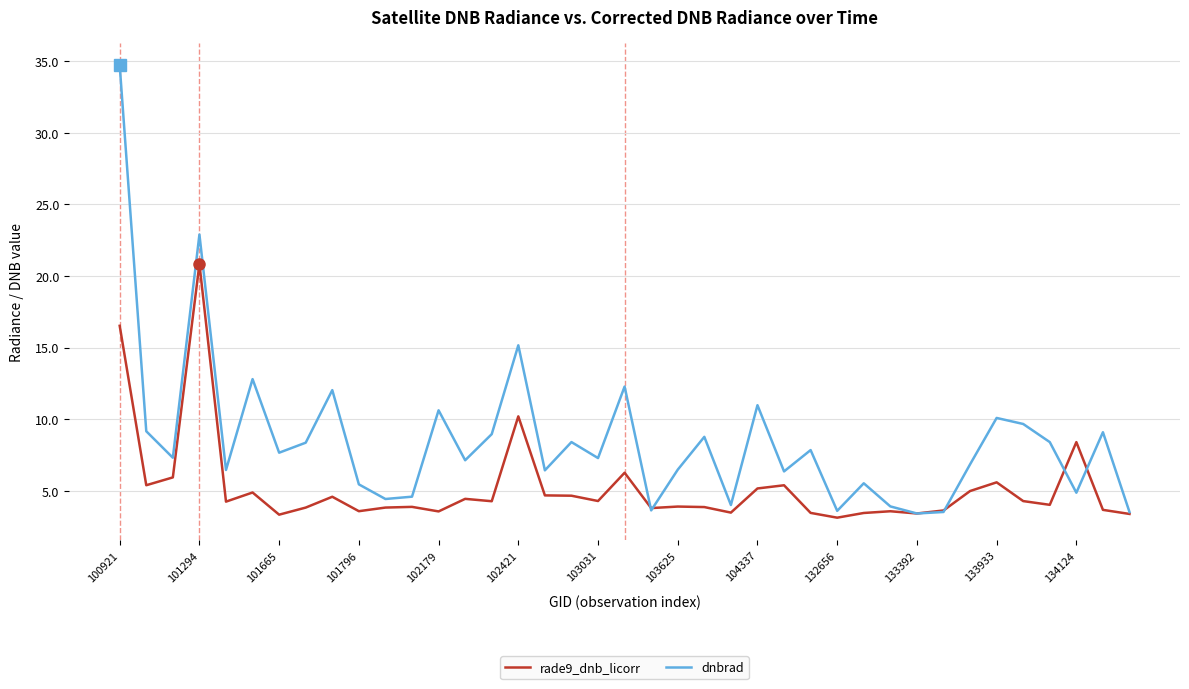

True or false: dnbrad has more than 0 points higher than both neighbors.

True